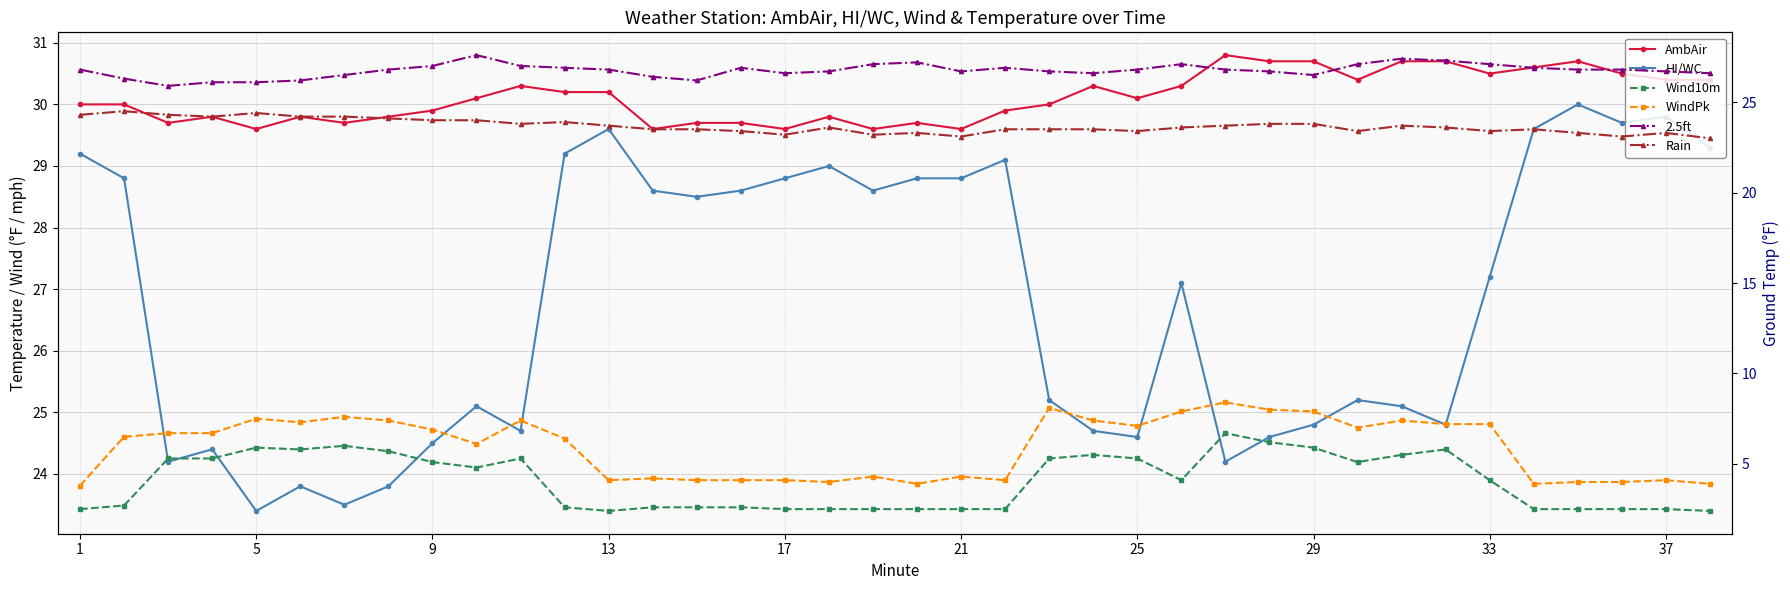

Rank the series by their maximum value, from lowest to highest.

Wind10m, WindPk, Rain, 2.5ft, HI/WC, AmbAir